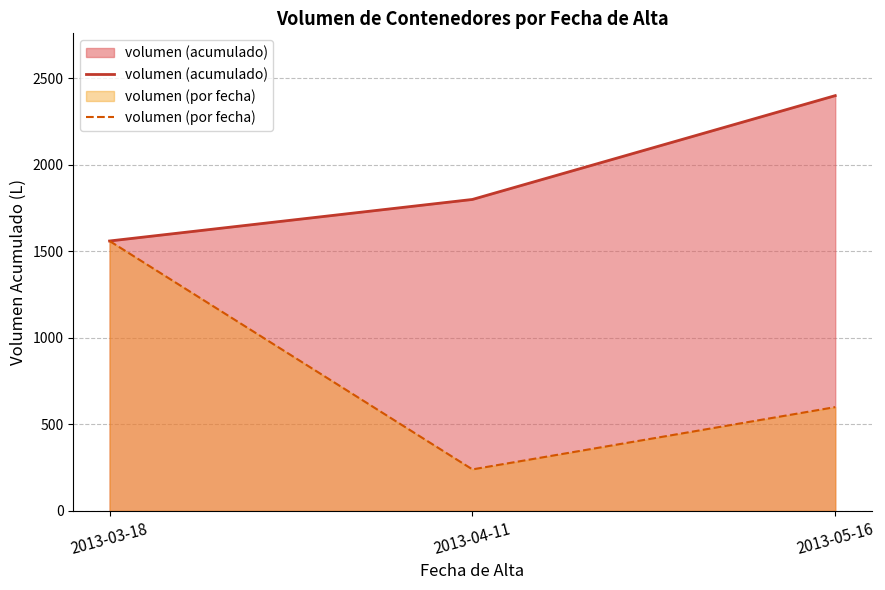

How many categories are shown in the chart?

3